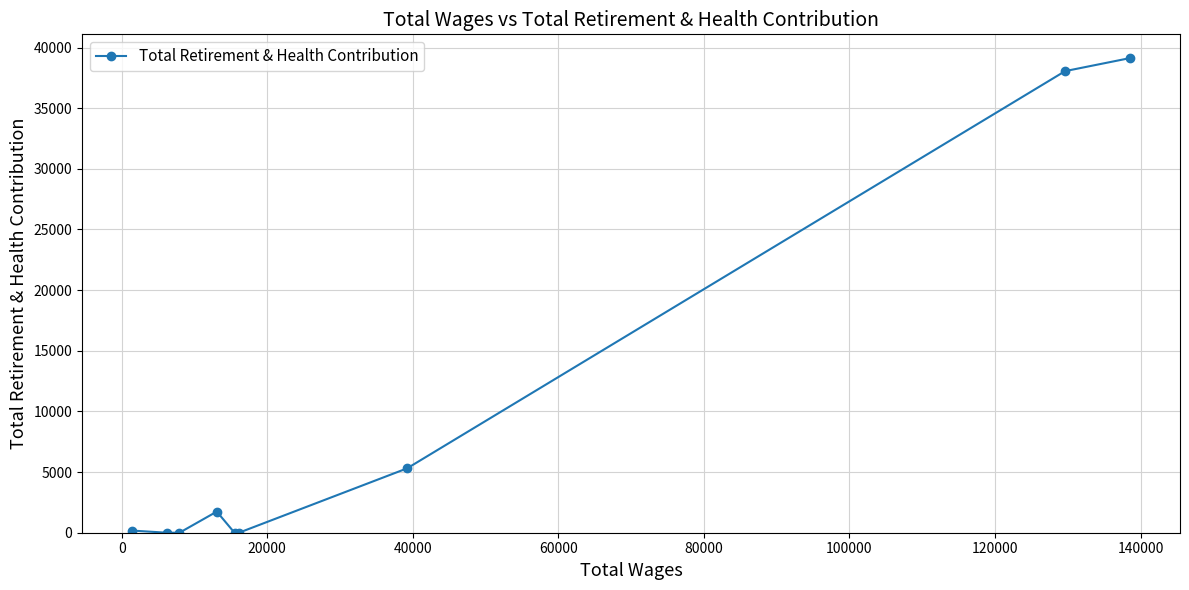

What is the difference between the maximum and minimum values?

39130